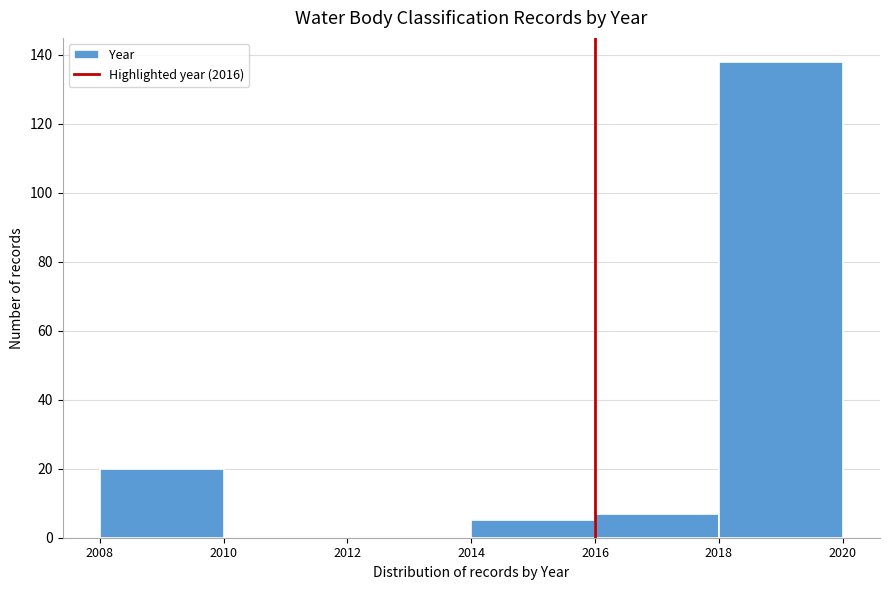

Which range on the x-axis has the tallest bar?

2018 to 2020